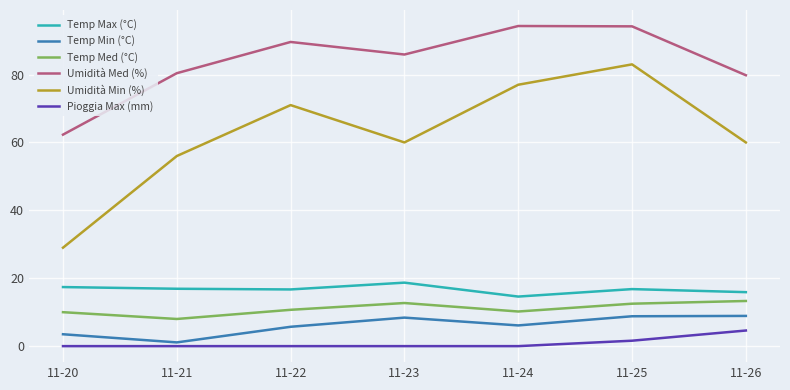

True or false: Umidità Min (%) has a value of 83.0 at 11-25.

True